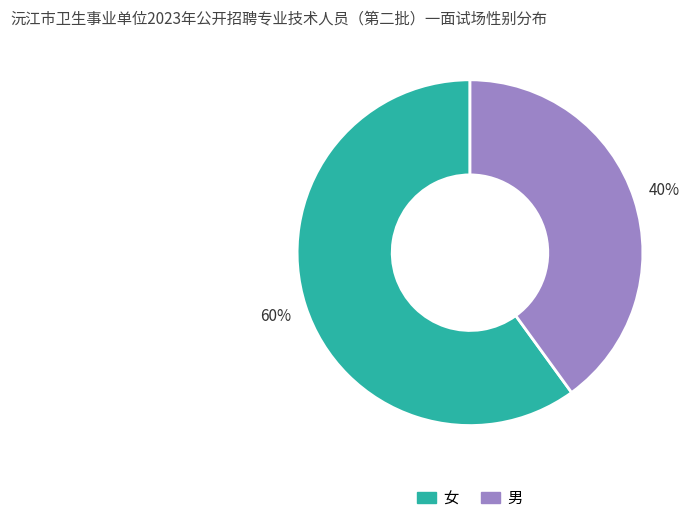

Which category has the biggest portion of the pie?

女